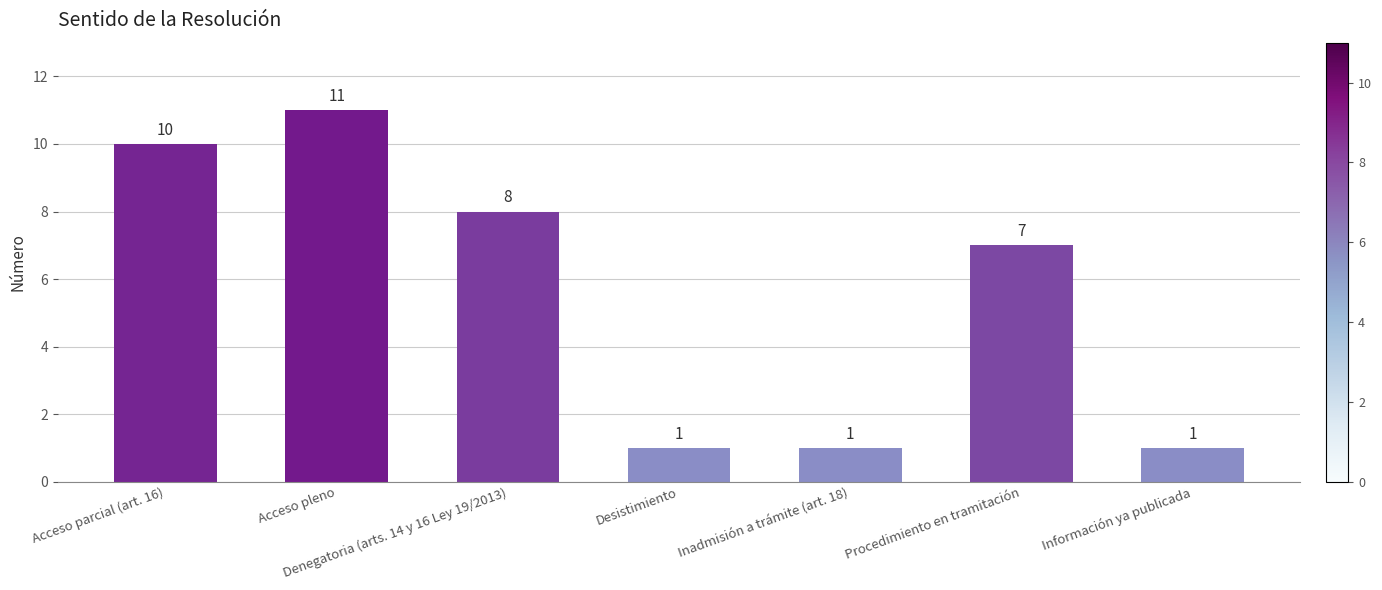

The chart shows a value of 10 at Acceso parcial (art. 16). True or false?

True